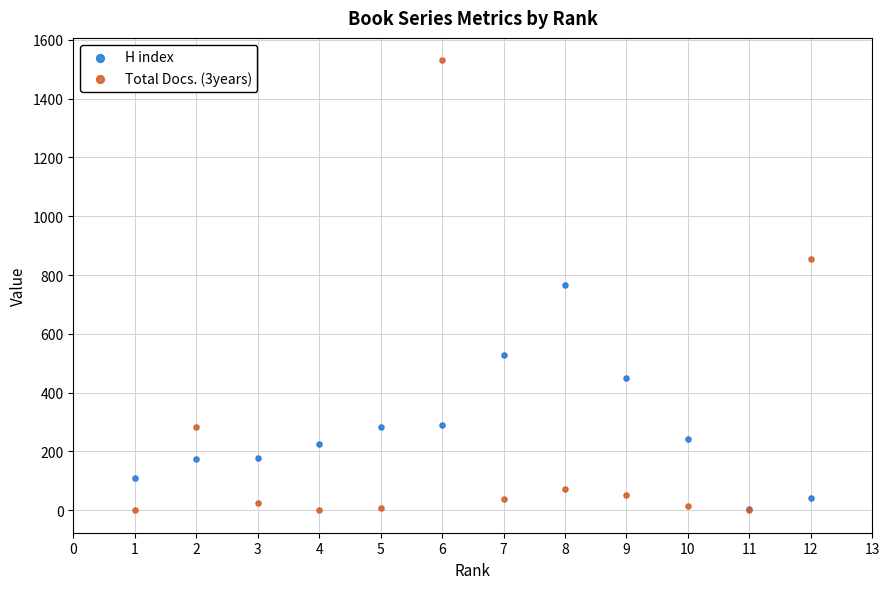

In the H index series, what Y value is closest to 385?

449